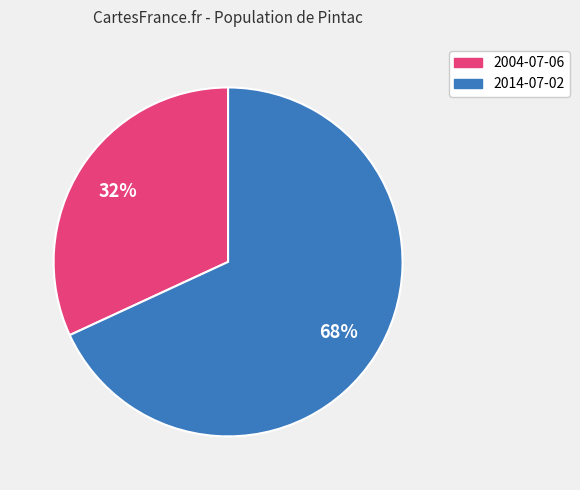

To the nearest percent, what is the difference between the largest and smallest slice percentages?

36%